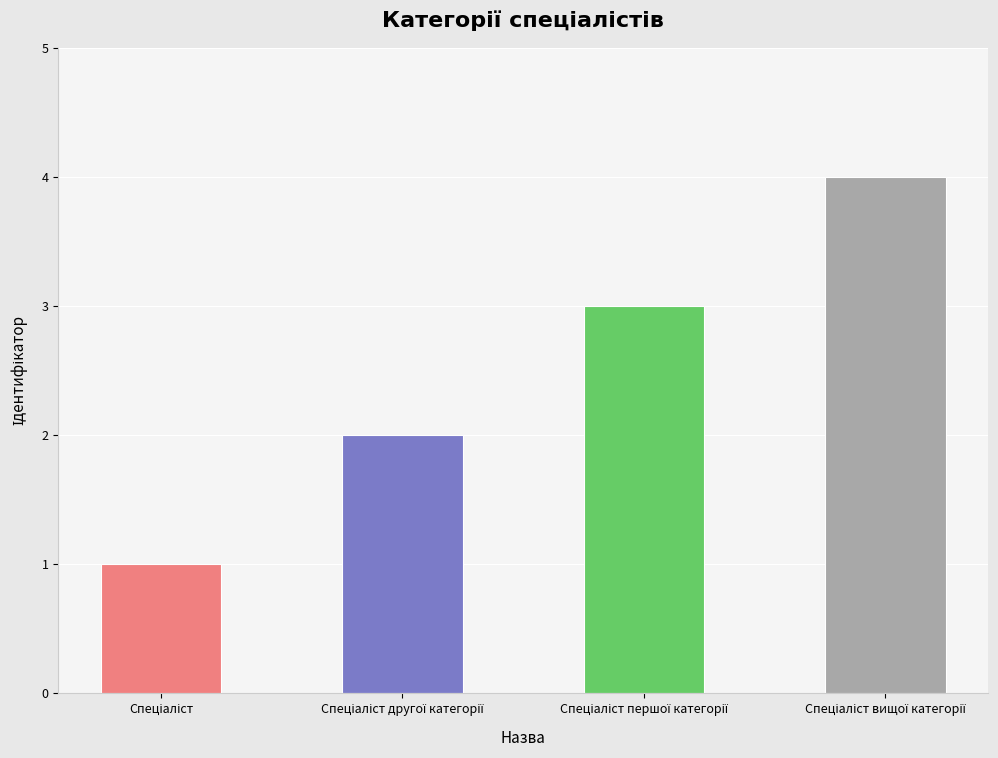

What is the maximum value shown in the chart?

4